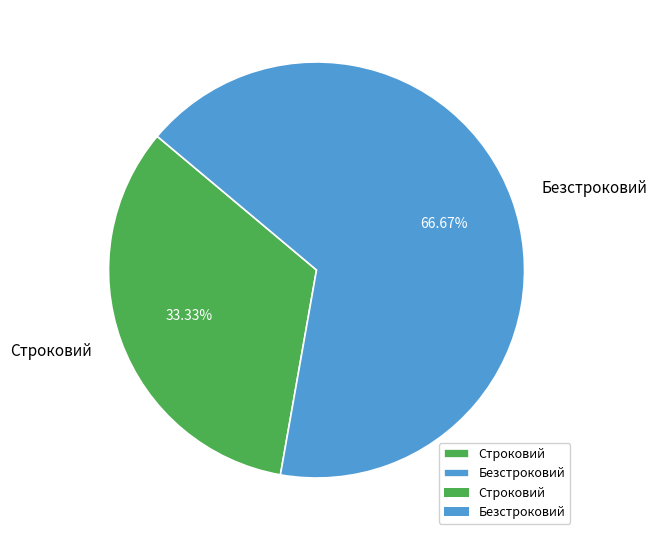

To the nearest percent, what percentage of the pie is Безстроковий?

67%